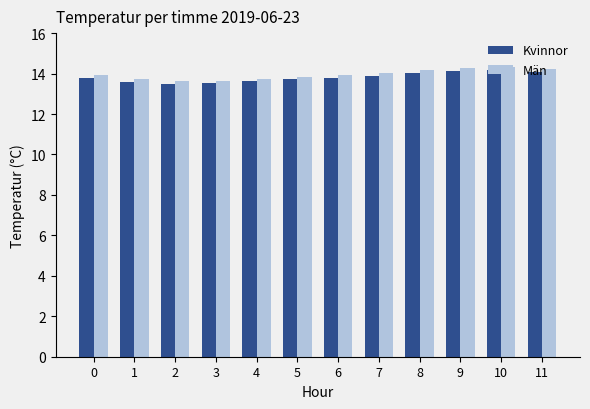

How many bars are there in each group?

2